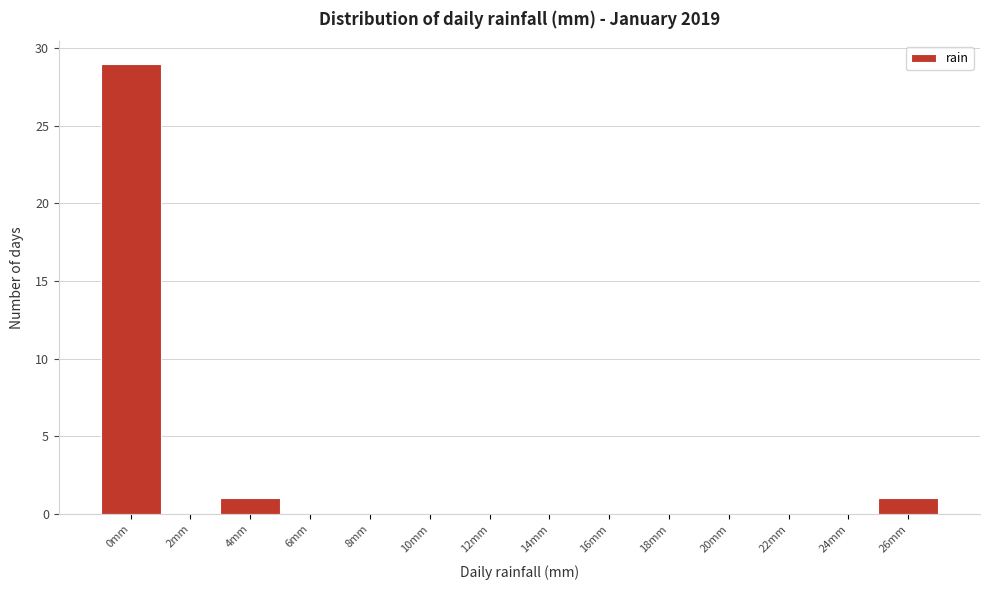

Reading left to right, extract all data points from this chart.

0mm=29	2mm=0	4mm=1	6mm=0	8mm=0	10mm=0	12mm=0	14mm=0	16mm=0	18mm=0	20mm=0	22mm=0	24mm=0	26mm=1